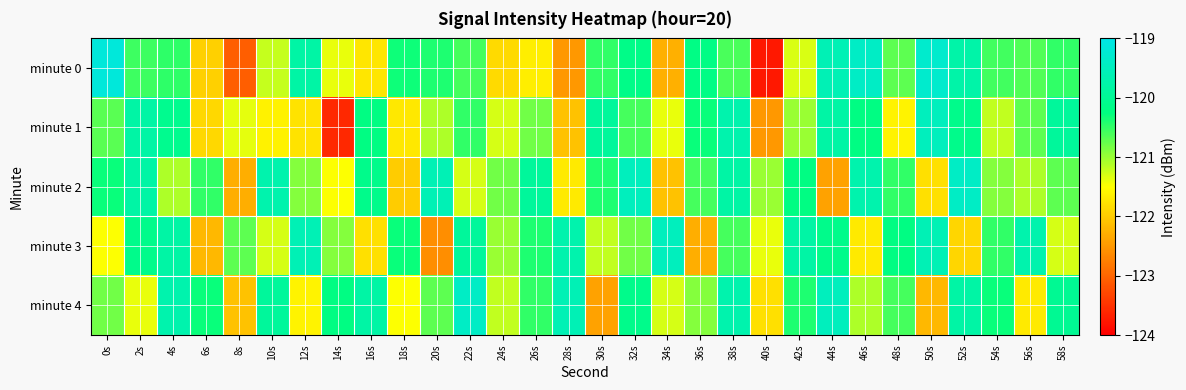

At which category does the chart reach its minimum across all series?

40s